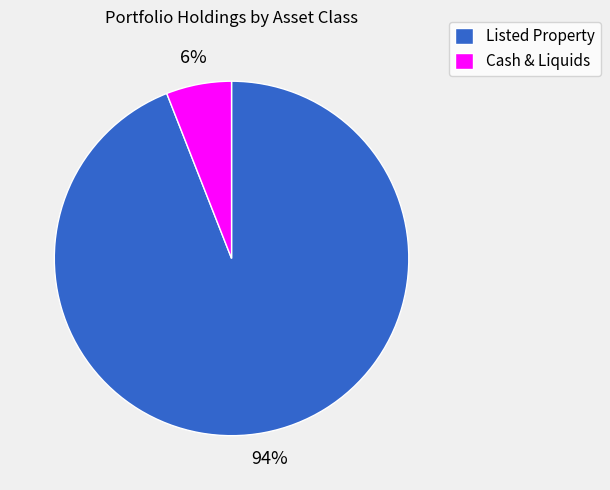

To the nearest percent, what is the difference between the largest and smallest slice percentages?

88%